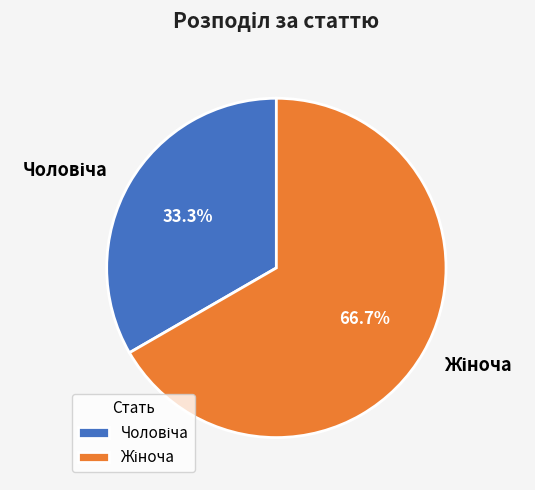

Is there a majority slice in this chart?

Yes